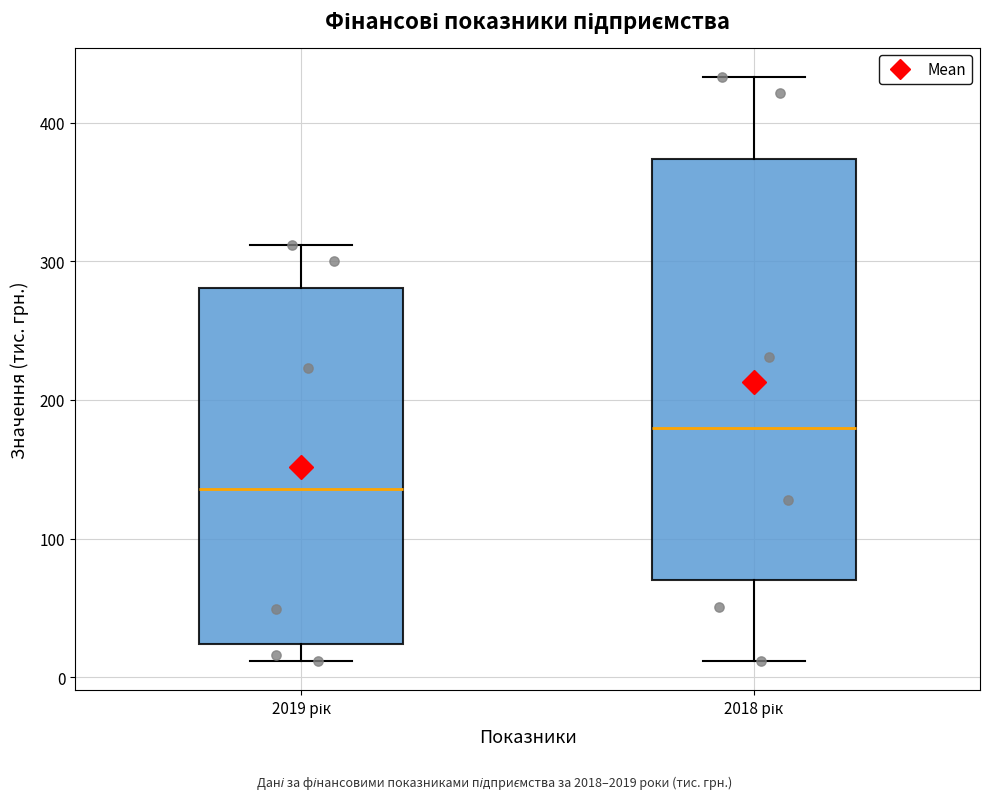

Reading left to right, read every box against the y-axis: the position of its median line, the range the box covers, and the ends of its whiskers. The values are not printed on the chart, so give them approximately, as read against the axis.

2019 рік: median 140, box 20 to 280, whiskers 10 to 310
2018 рік: median 180, box 70 to 370, whiskers 10 to 430